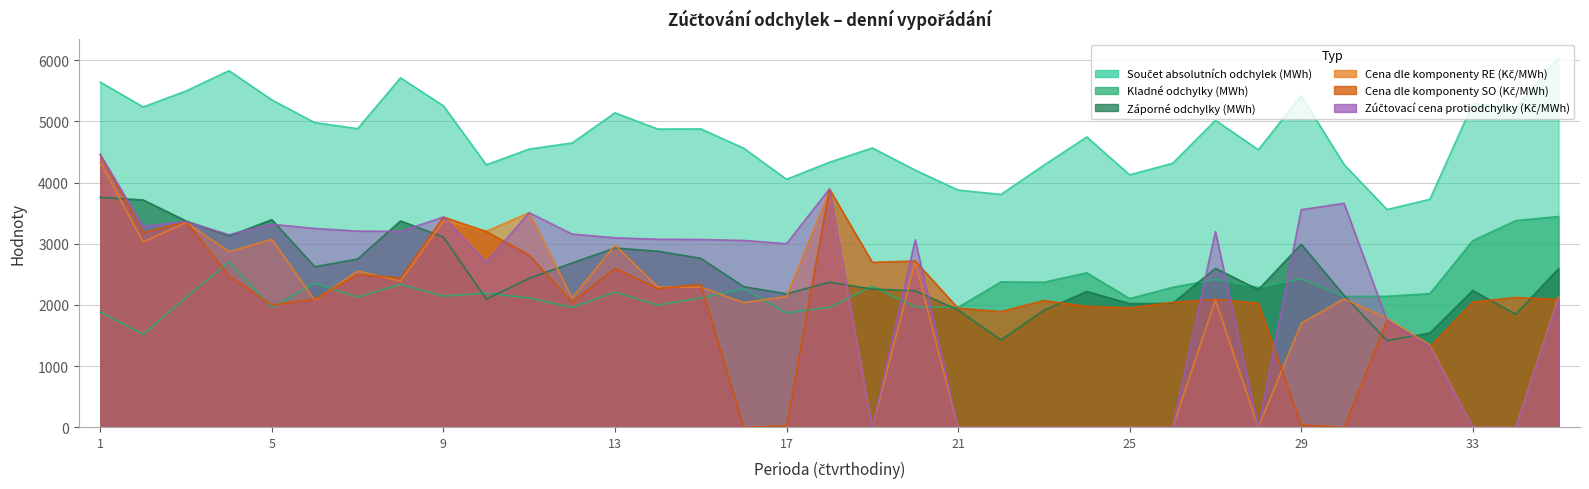

What is the average value of the Zúčtovací cena protiodchylky (Kč/MWh) series?

2225.1